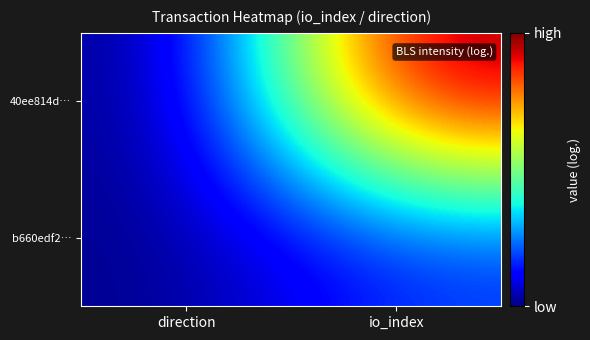

At how many categories does at least one series exceed 2?

1